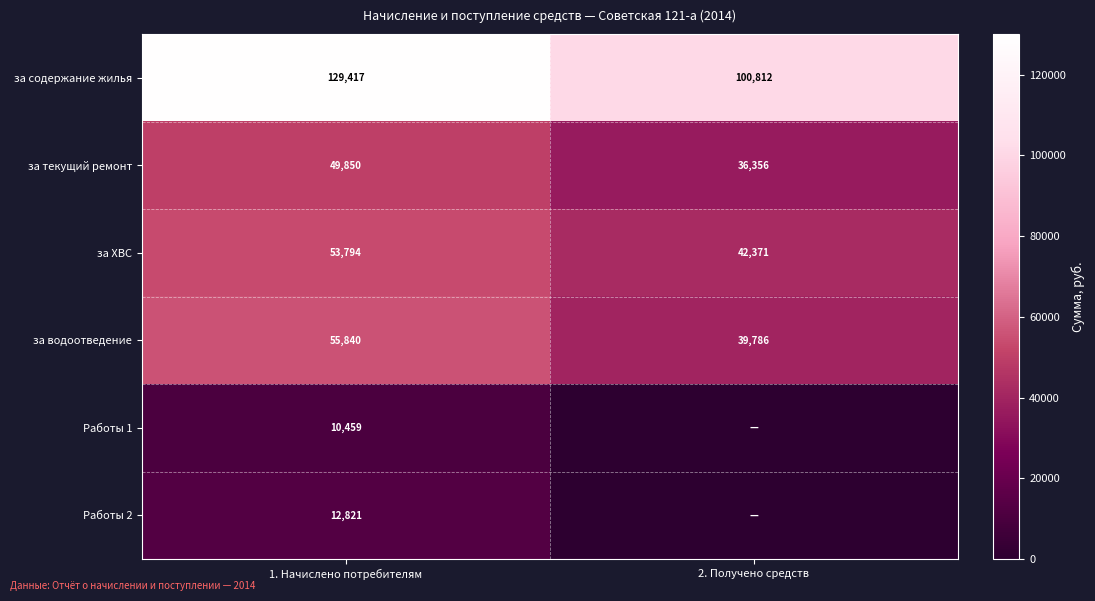

True or false: за текущий ремонт has a value of 18265 at 2. Получено средств.

False